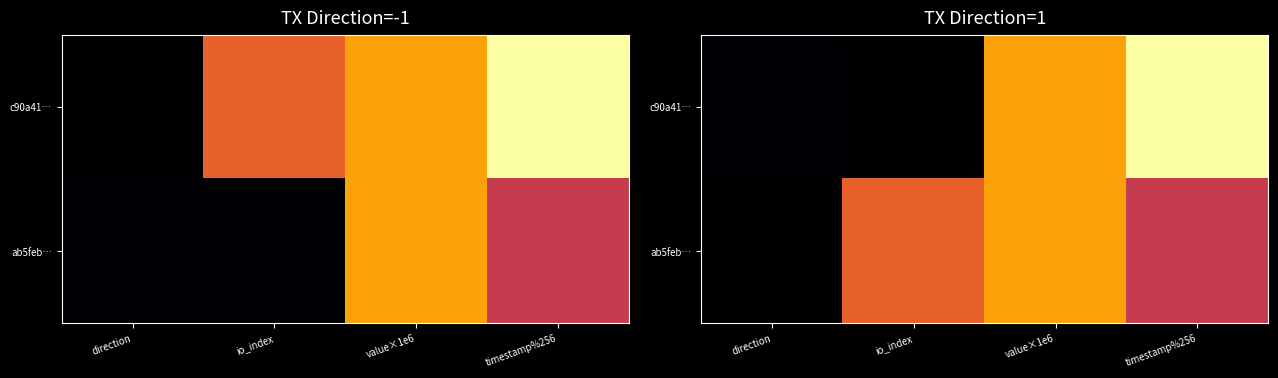

List the labels in order of c90a41… value, smallest first.

io_index, direction, value×1e6, timestamp%256